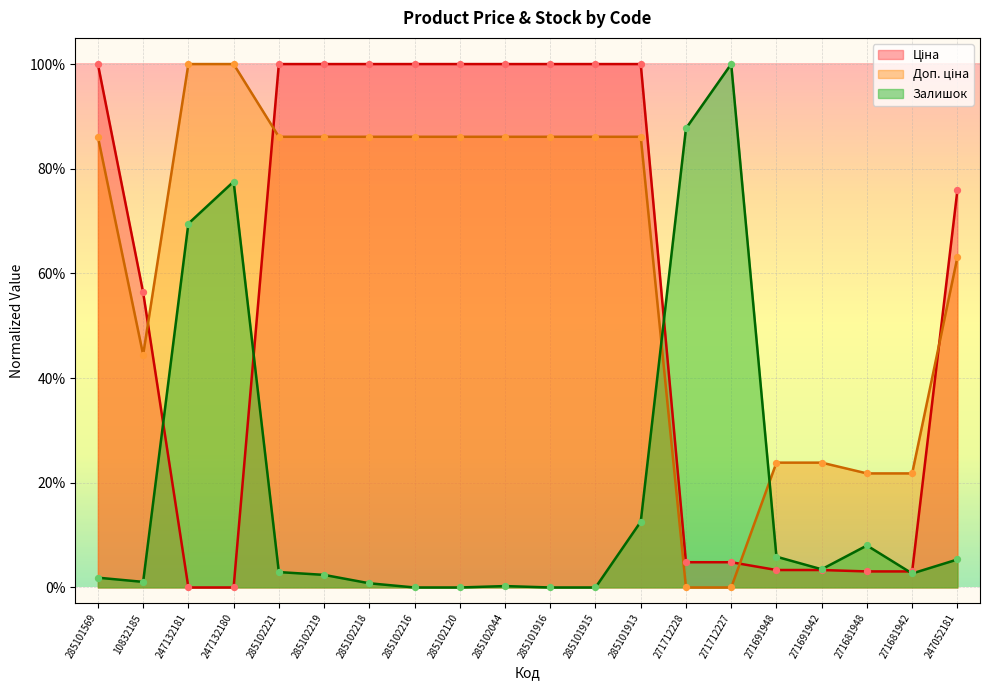

At which category is the sum across all series the highest?

285101913